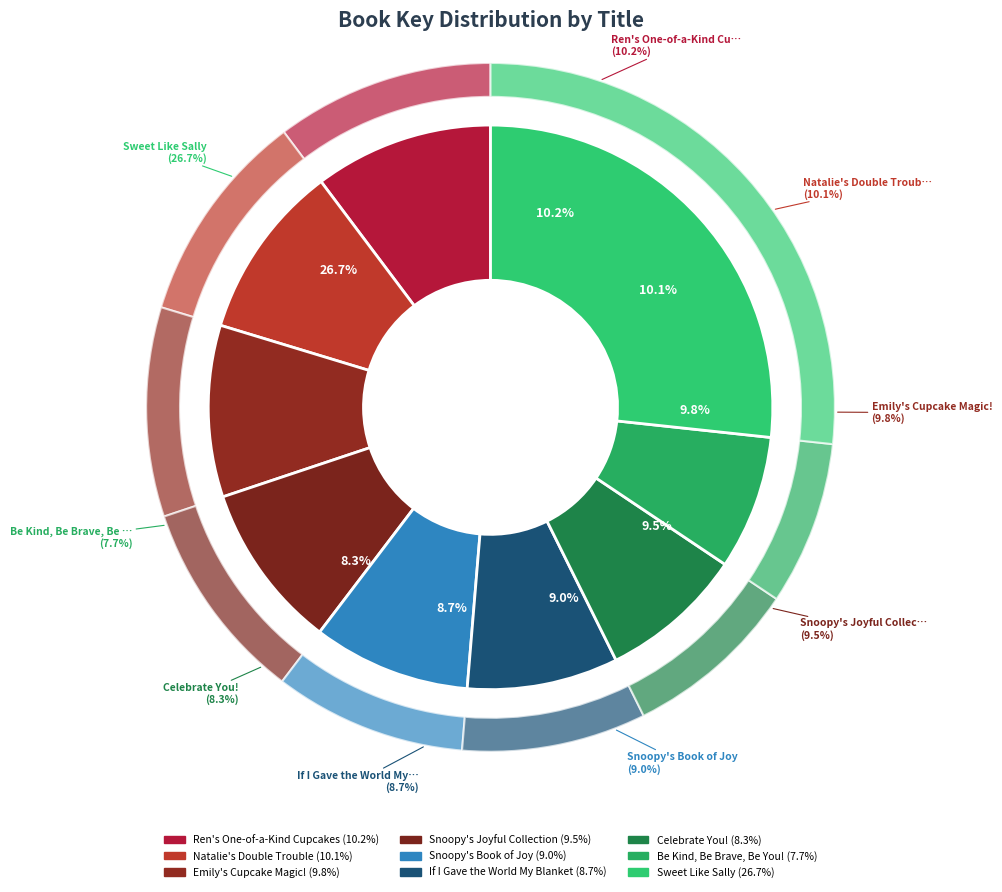

To the nearest percent, what percentage of the pie is Snoopy's Joyful Collection?

10%